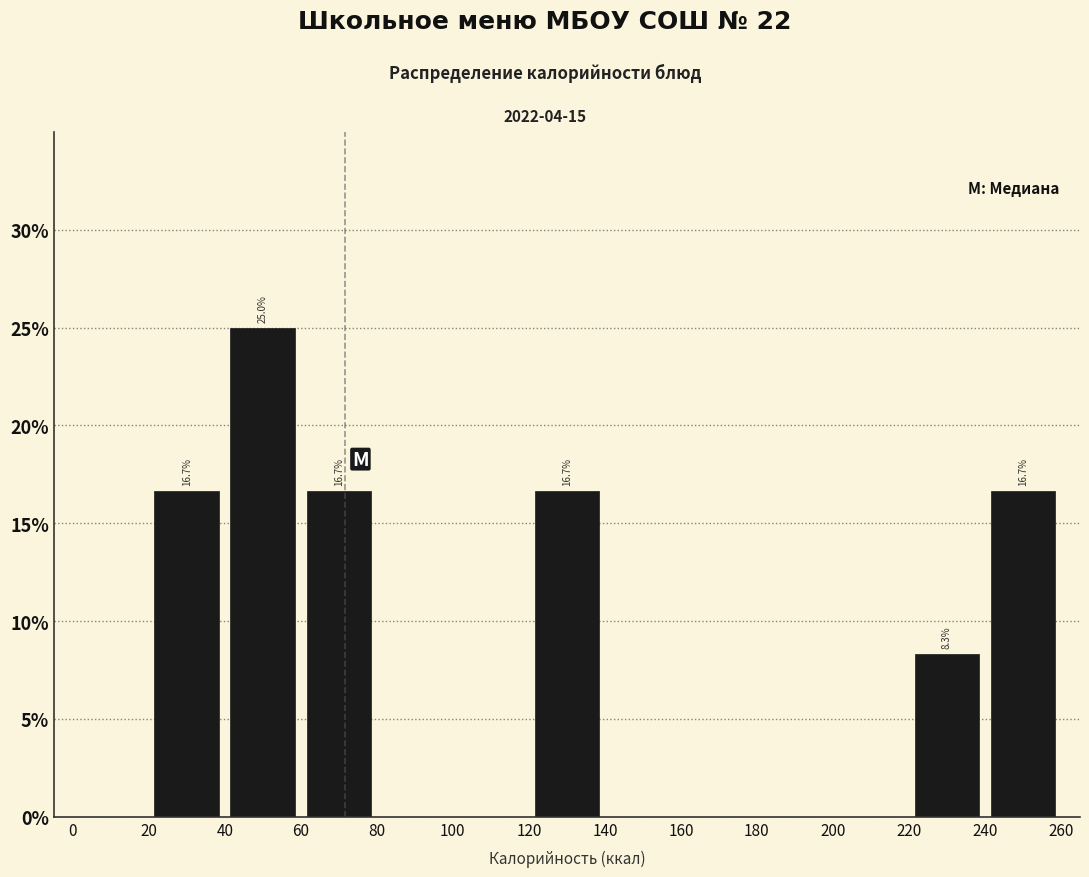

Which range on the x-axis has the tallest bar?

40 to 60